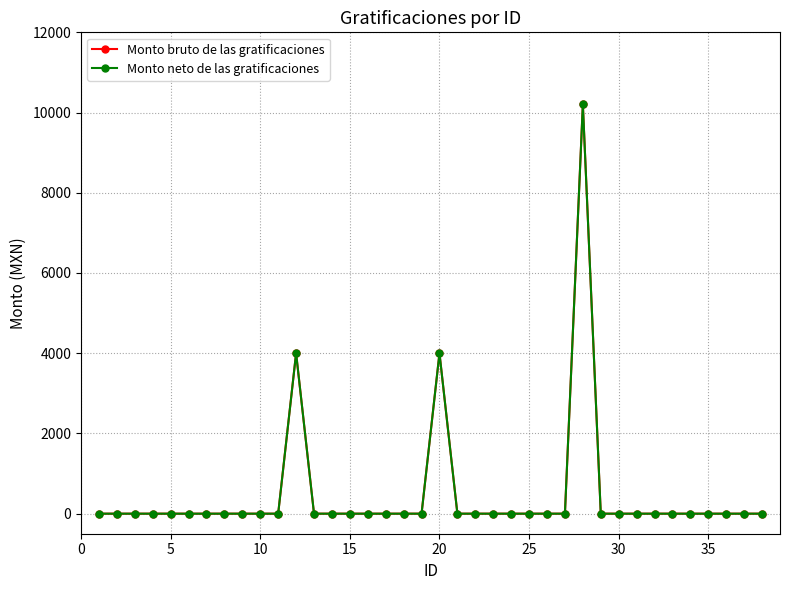

Does the chart have visible grid lines?

Yes